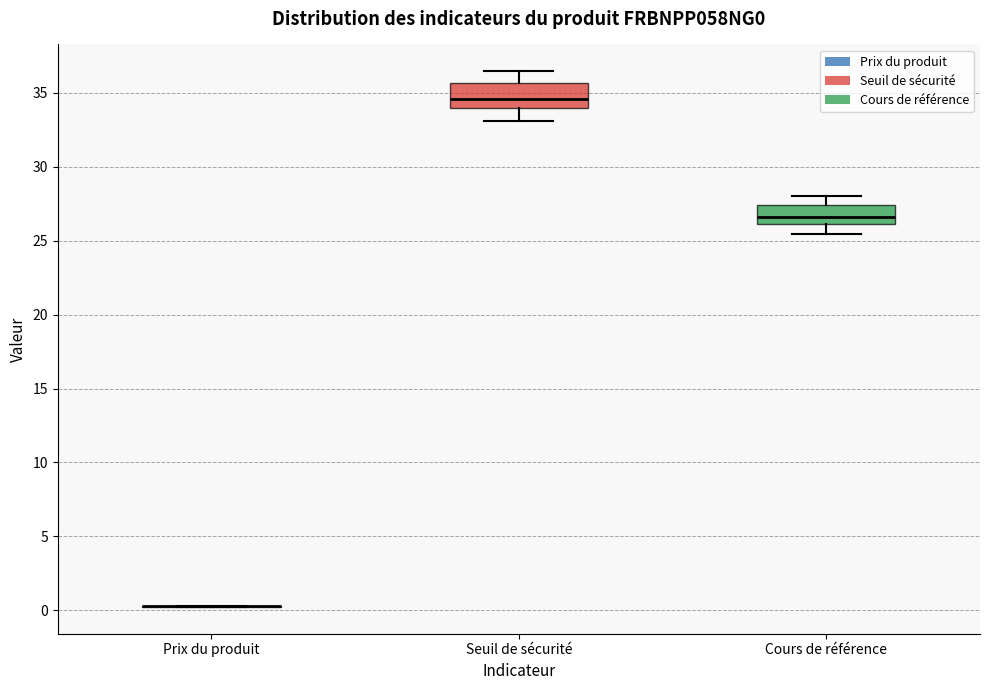

Where does the median line of the box for Cours de référence sit on the y-axis? The values are not printed on the chart, so give them approximately, as read against the axis.

26.5